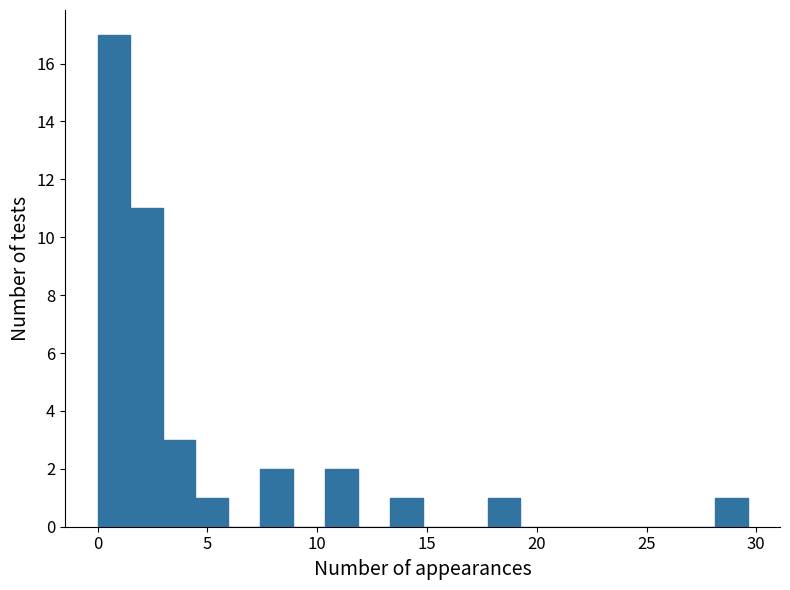

Read against the x-axis, roughly where is the centre of the tallest bar?

0.5